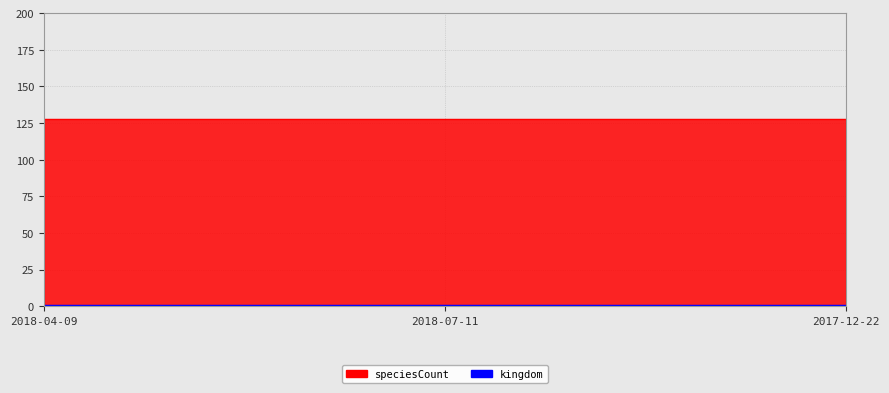

Which series has the largest total across all categories?

speciesCount